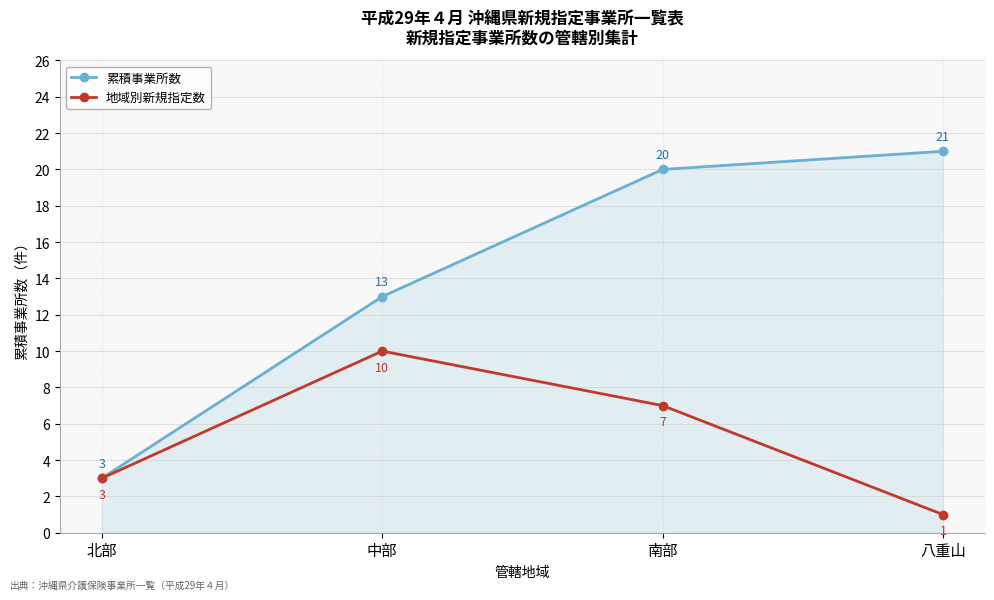

Reading left to right, what are all the values shown in this chart?

累積事業所数: 北部=3	中部=13	南部=20	八重山=21
地域別新規指定数: 北部=3	中部=10	南部=7	八重山=1